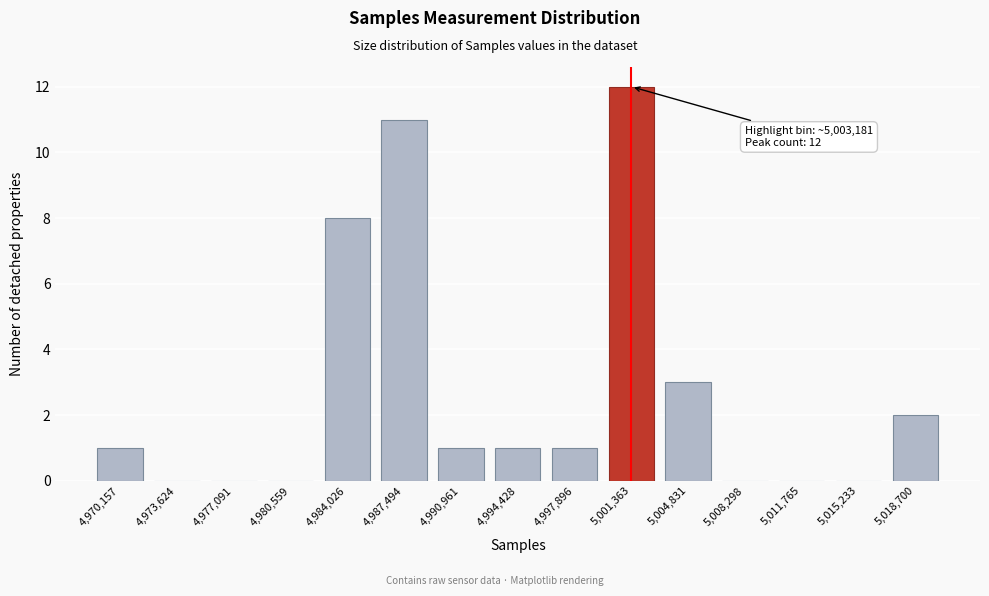

Reading left to right, transcribe all the data shown in this chart.

4,970,157=1	4,973,624=0	4,977,091=0	4,980,559=0	4,984,026=8	4,987,494=11	4,990,961=1	4,994,428=1	4,997,896=1	5,001,363=12	5,004,831=3	5,008,298=0	5,011,765=0	5,015,233=0	5,018,700=2